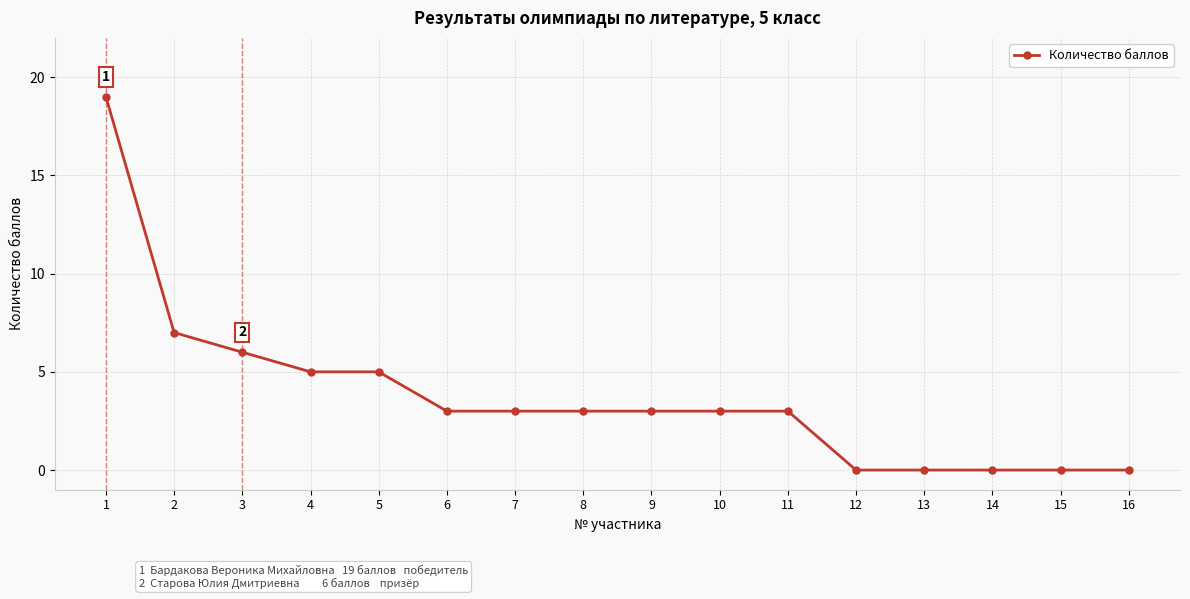

Reading left to right, list all the values displayed in this chart.

19	7	6	5	5	3	3	3	3	3	3	0	0	0	0	0